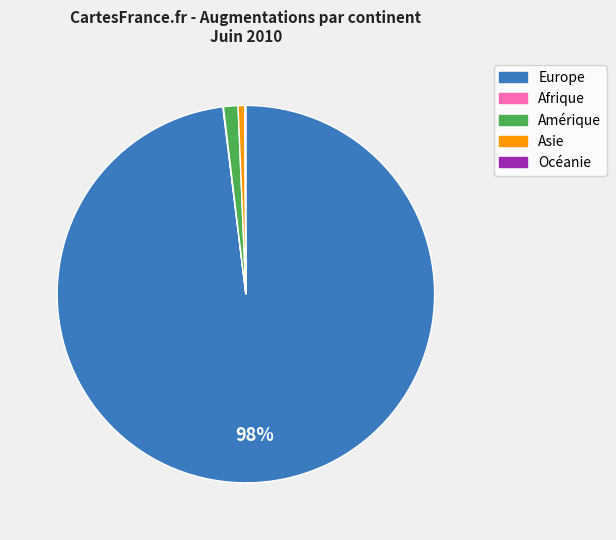

What is the majority slice?

Europe